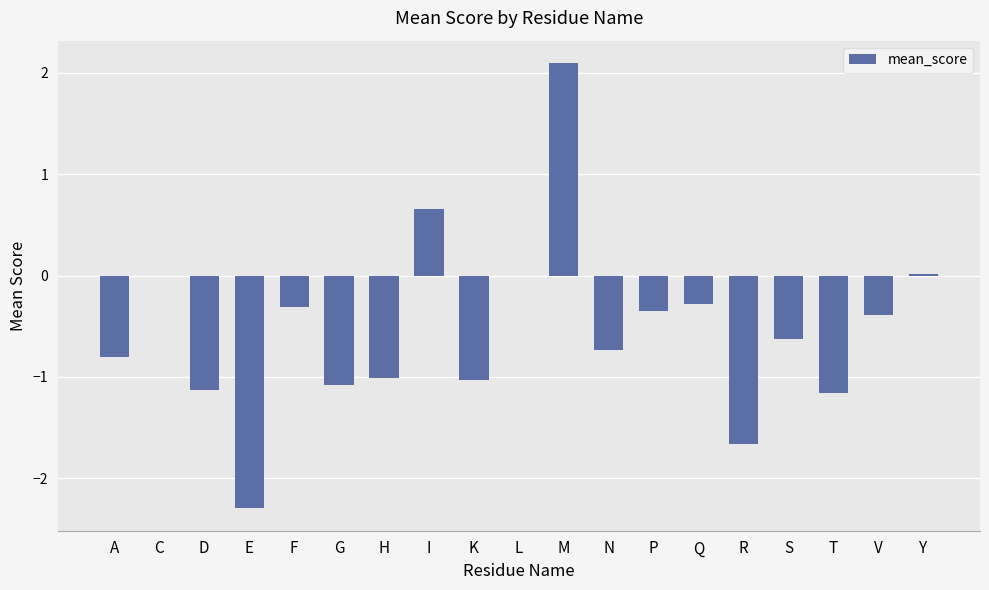

What is the approximate value at G?

-1.1